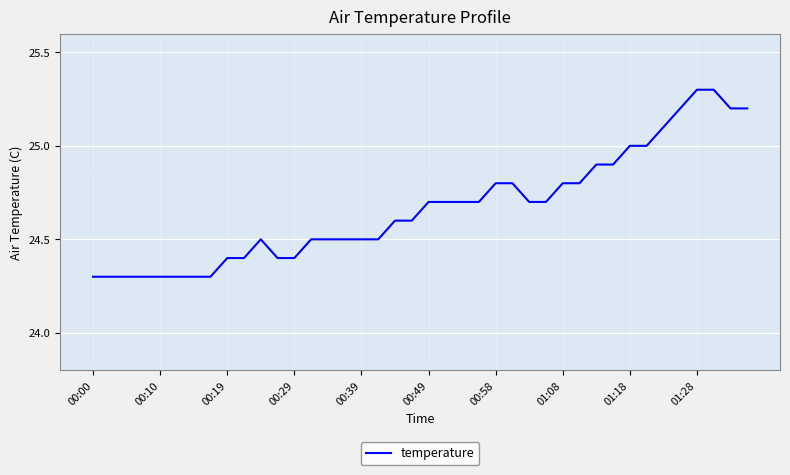

What is the greatest value displayed?

25.3